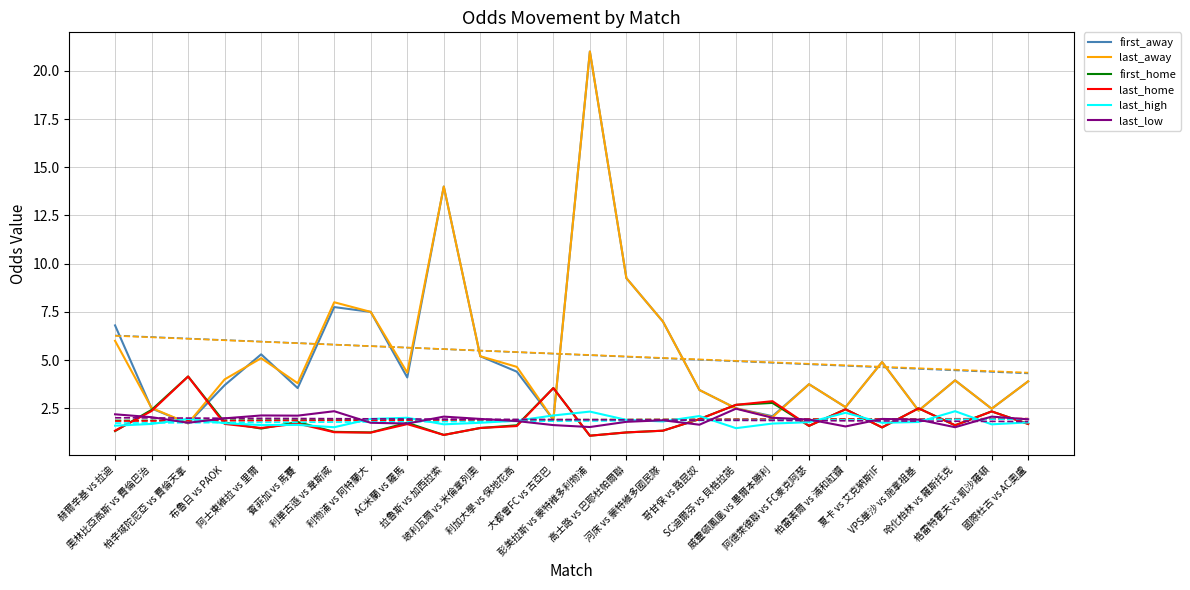

At which label is last_low closest to 2?

威靈頓鳳凰 vs 墨爾本勝利